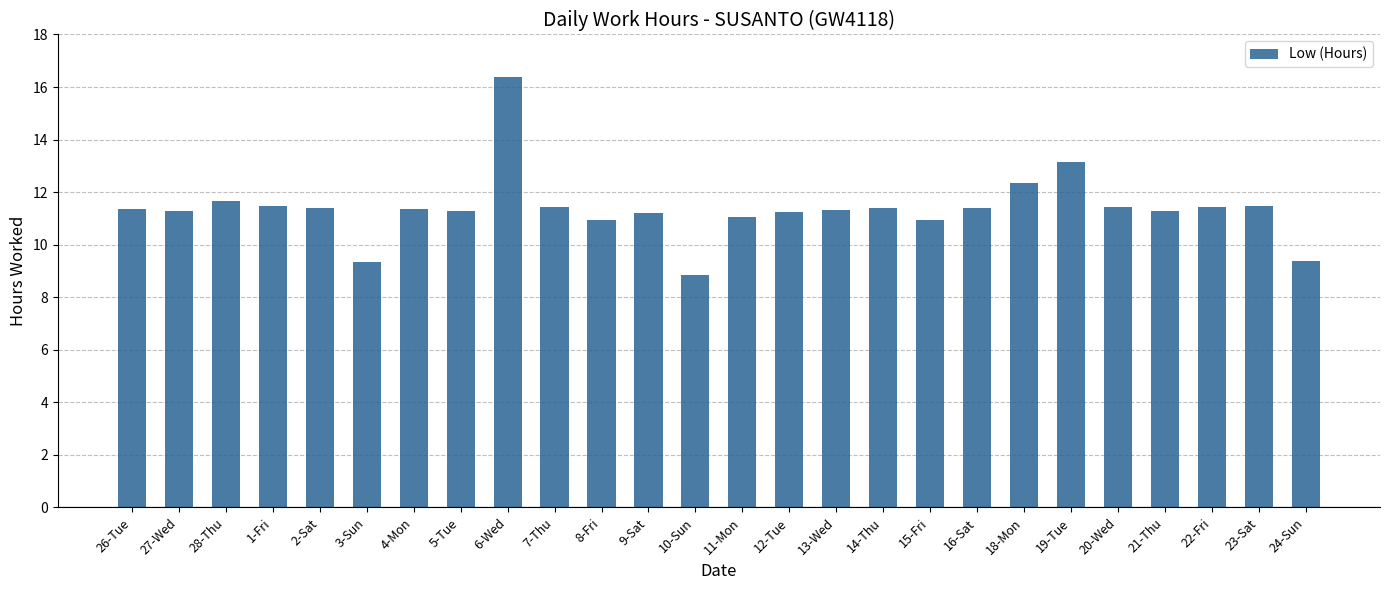

The chart shows a value of 5.0 at 19-Tue. True or false?

False